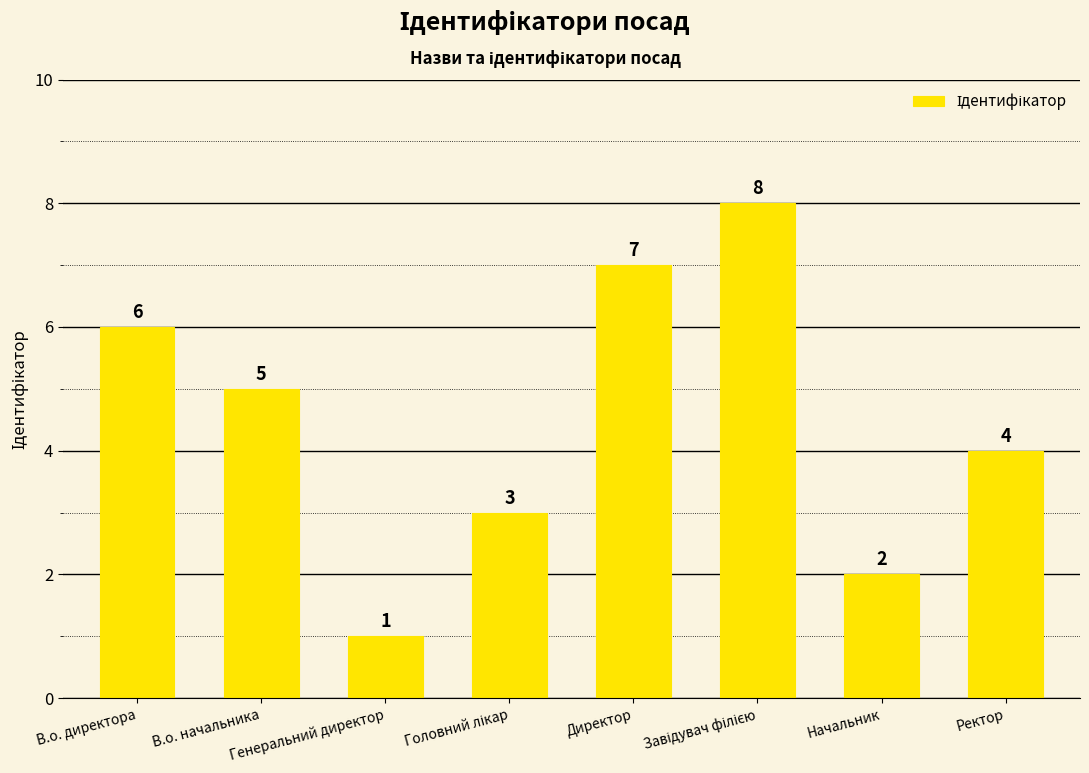

Reading left to right, transcribe all the data shown in this chart.

6	5	1	3	7	8	2	4